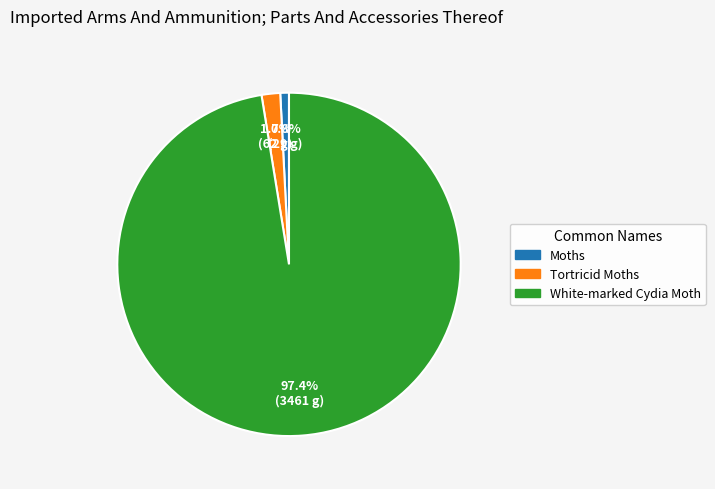

How many slices are in this pie chart?

3